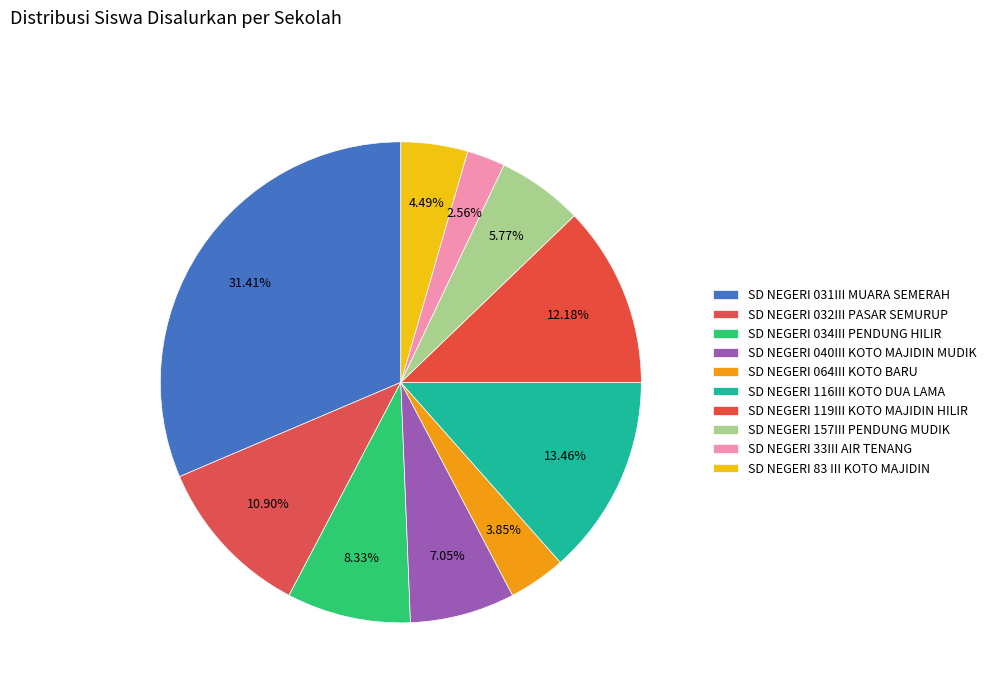

Count the number of slices in the pie.

10